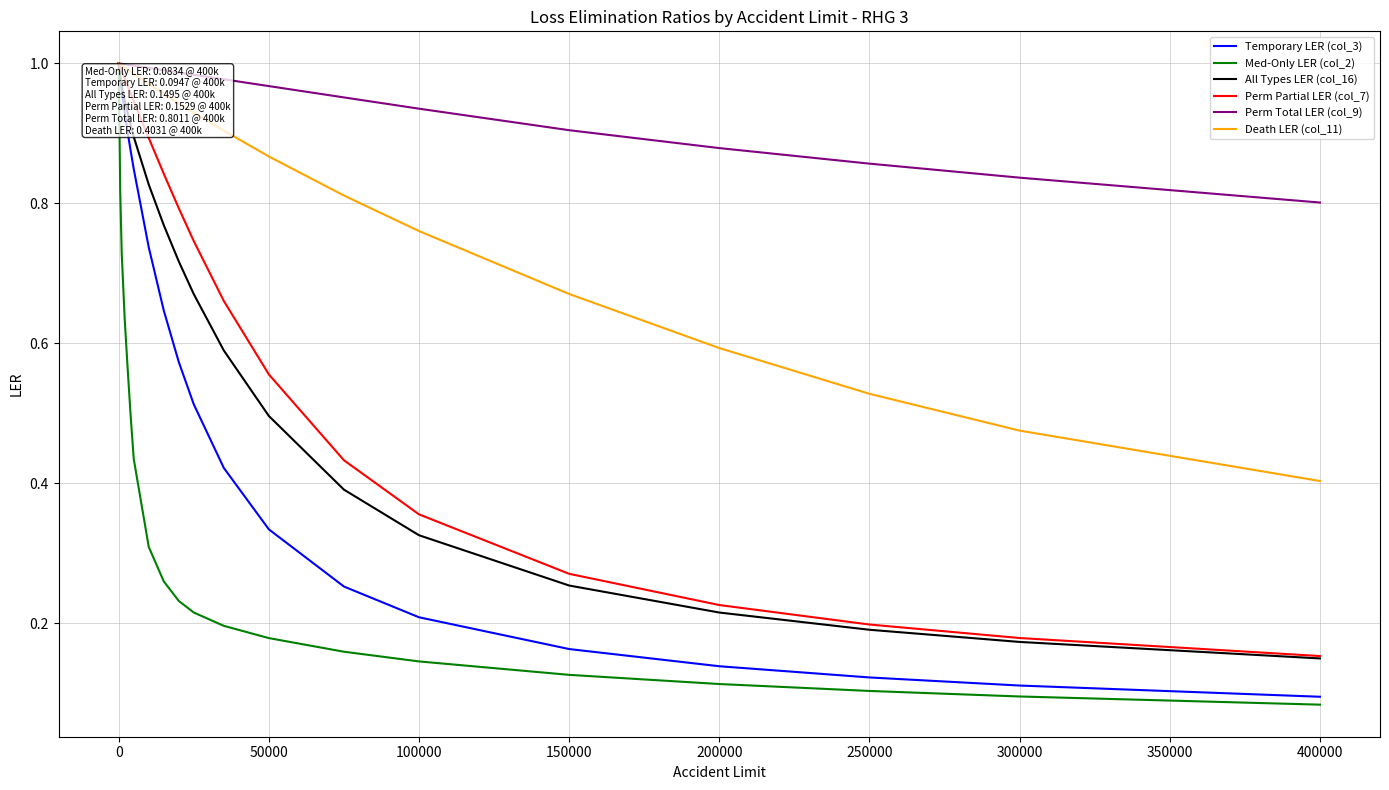

Which series has the largest total across all categories?

Perm Total LER (col_9)